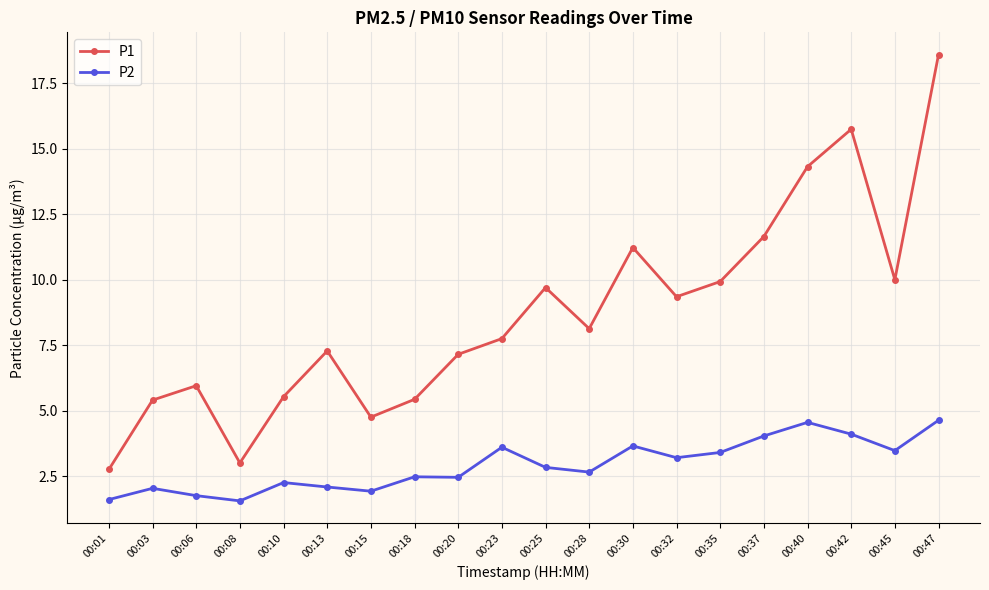

What are all the series names shown in the legend?

P1, P2